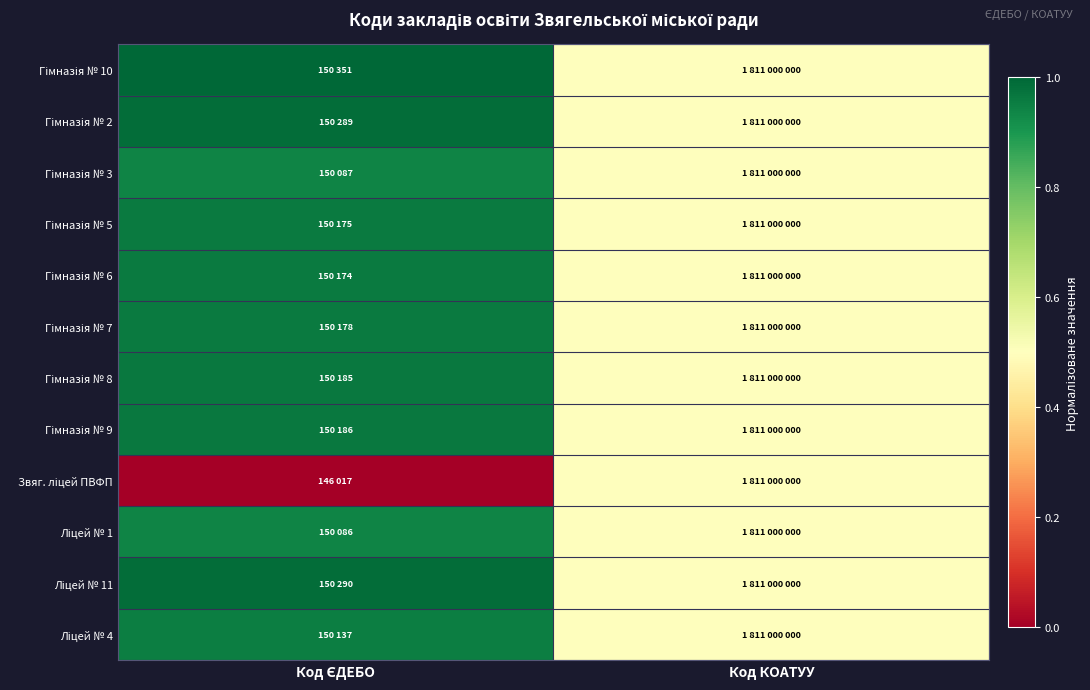

Which label corresponds to the largest value in the chart?

Код ЄДЕБО